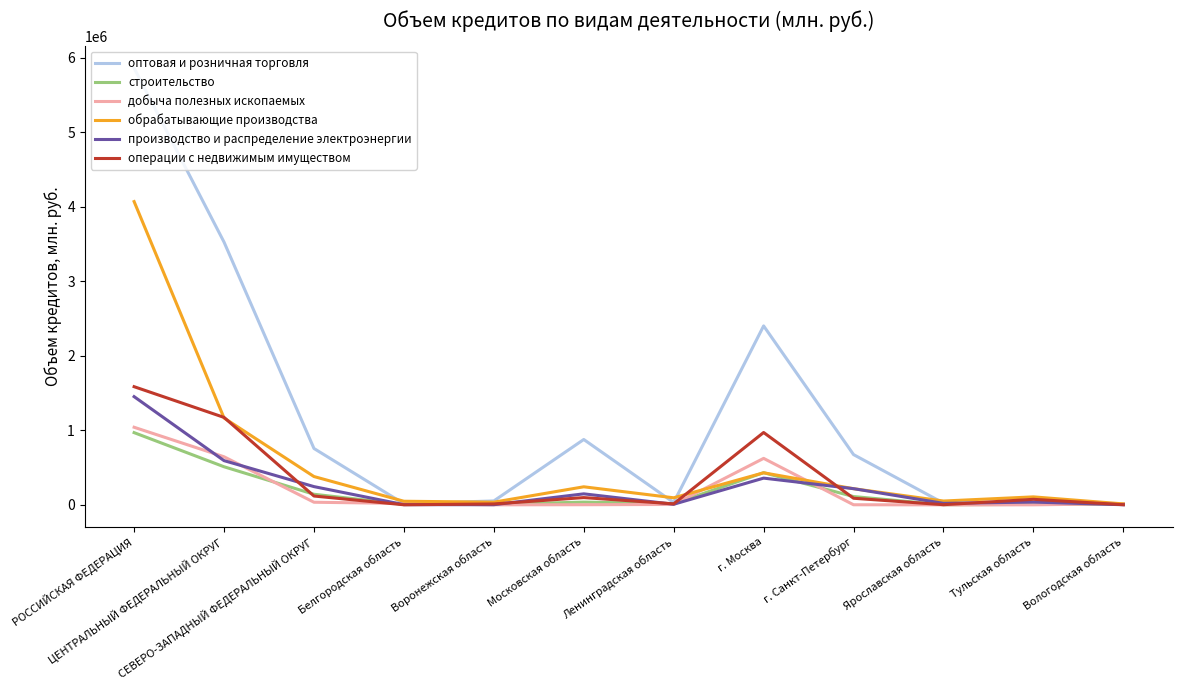

What is the greatest value displayed?

5858767